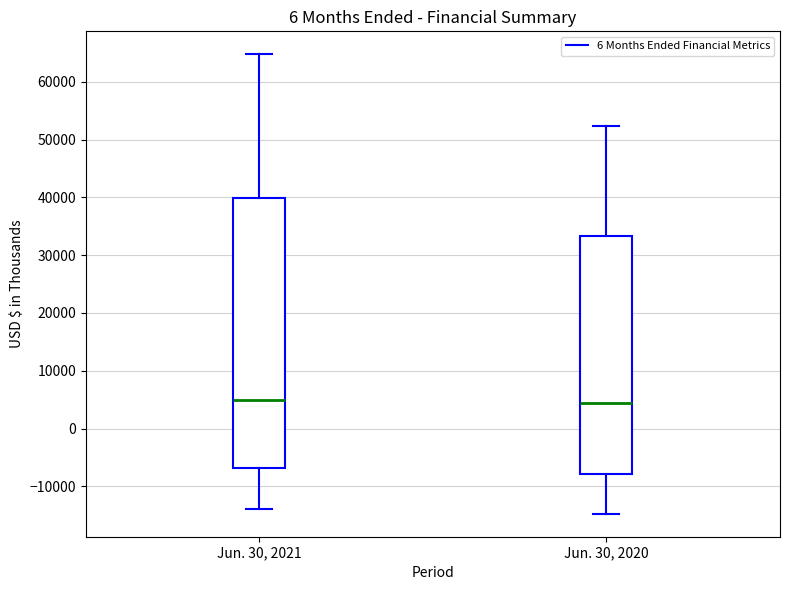

Where is the upper edge of the box for Jun. 30, 2021 on the y-axis? The values are not printed on the chart, so give them approximately, as read against the axis.

40000